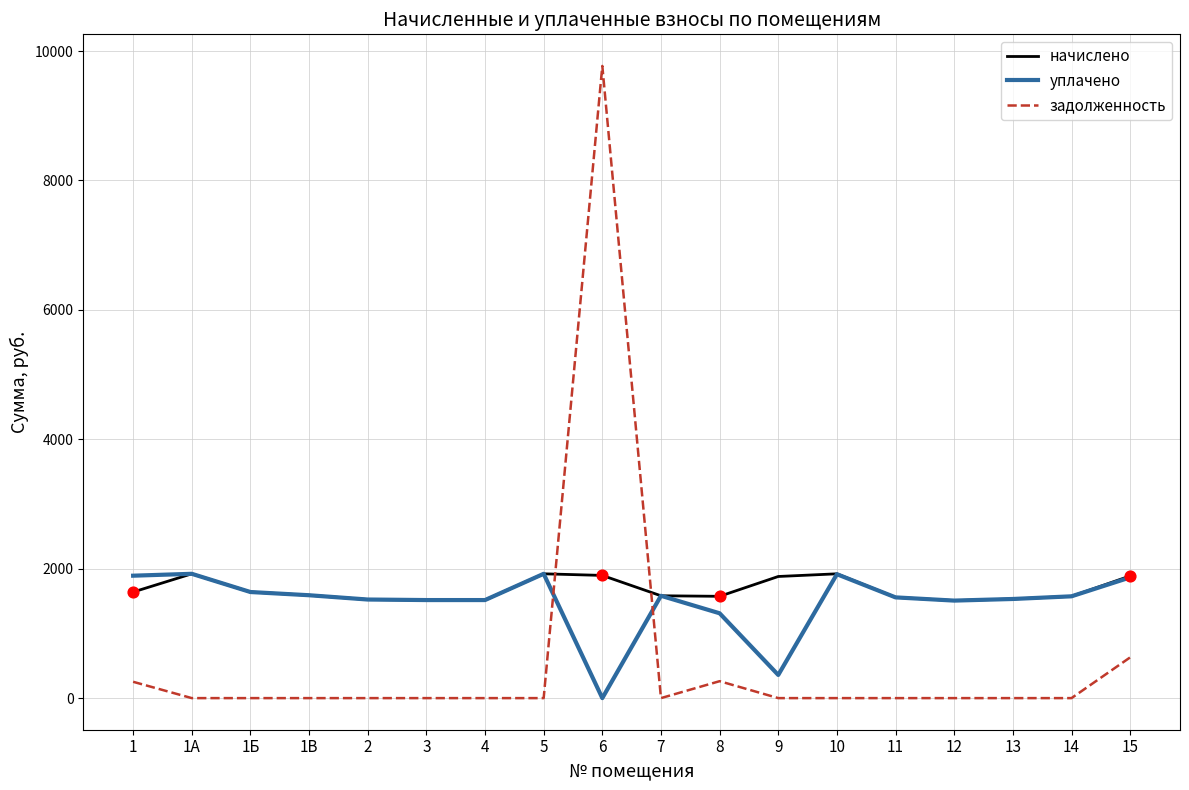

At how many categories does at least one series exceed 7539?

1